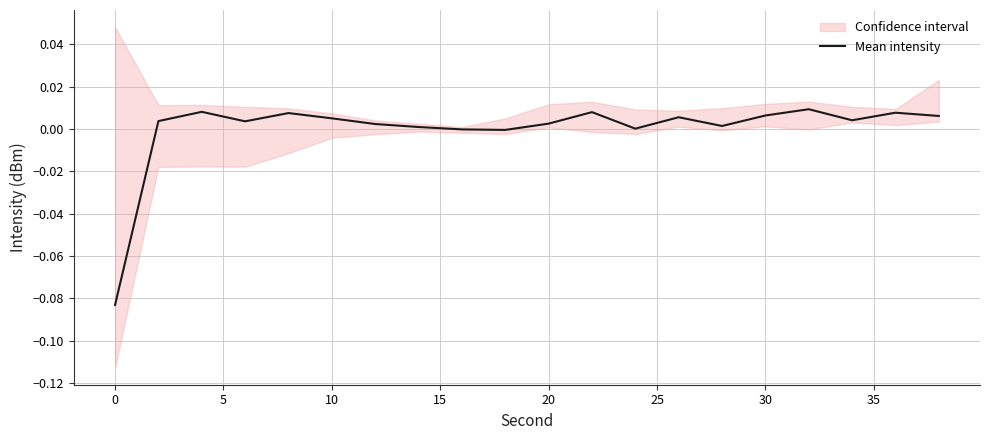

Reading left to right, what are all the values shown in this chart?

-0.1	0.0	0.0	0.0	0.0	0.0	0.0	0.0	-0.0	-0.0	0.0	0.0	0.0	0.0	0.0	0.0	0.0	0.0	0.0	0.0